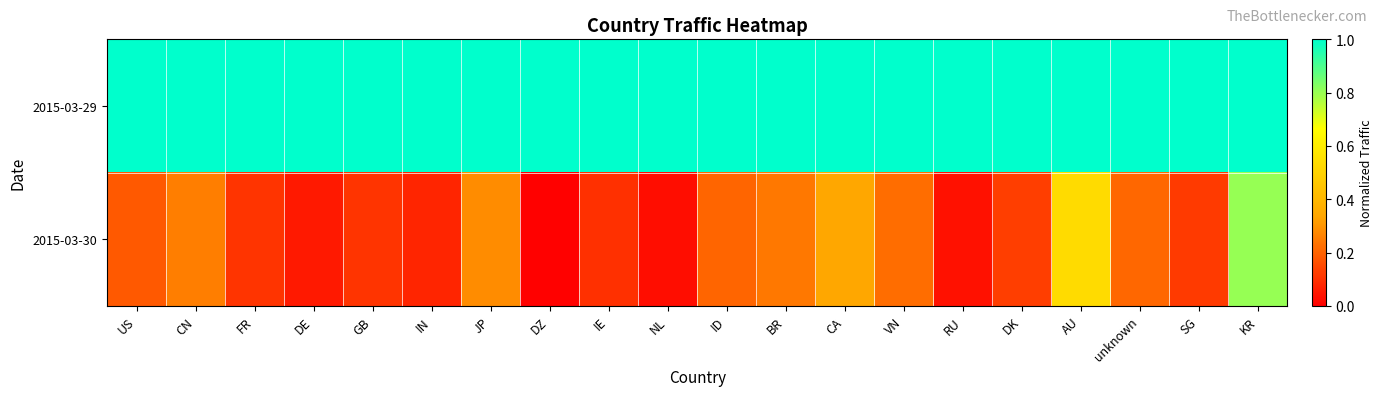

At which category does the chart reach its minimum across all series?

DZ